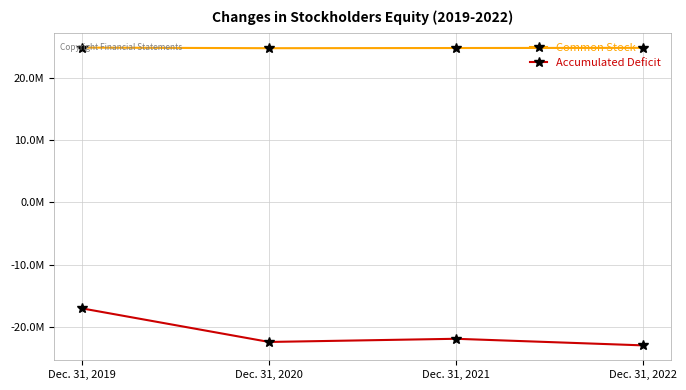

What are all the series names shown in the legend?

Common Stock, Accumulated Deficit